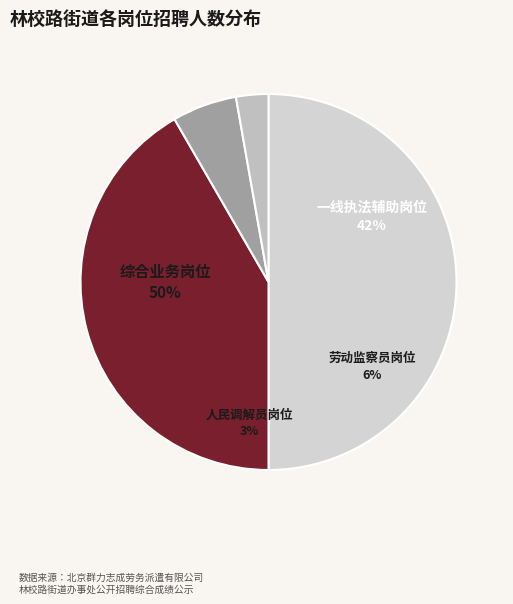

To the nearest percent, what percentage of the pie is 综合业务岗位?

50%